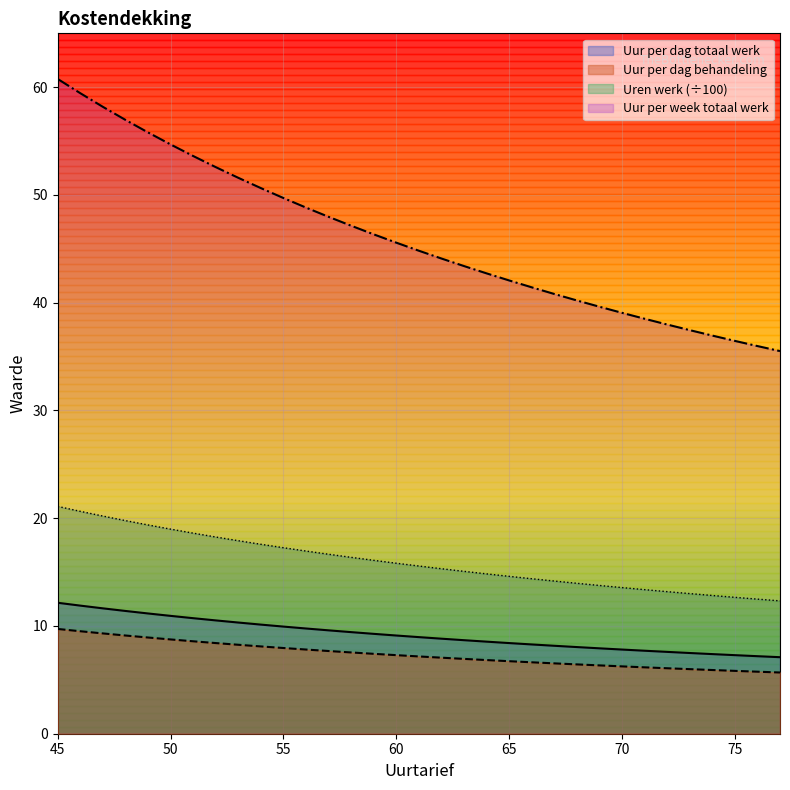

Which series has the largest range (max minus min)?

Uur per week totaal werk